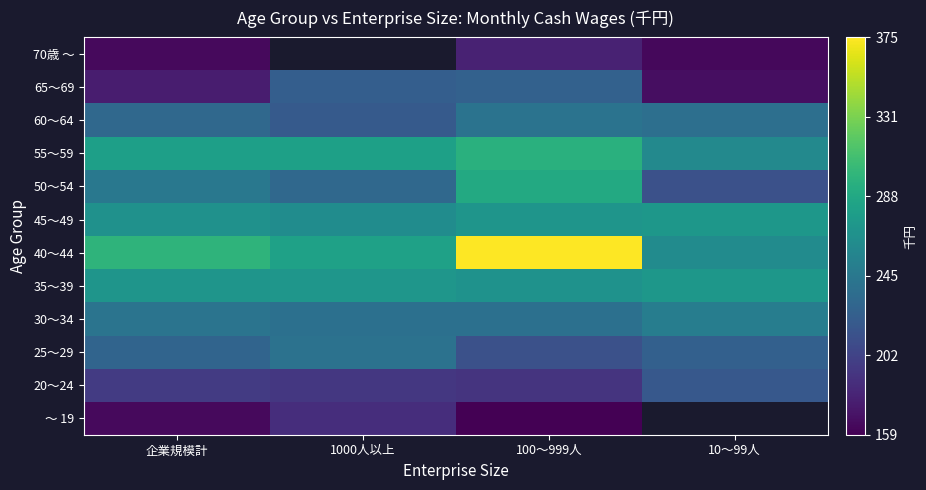

True or false: 25～29 has a value of 228.3 at 企業規模計.

True